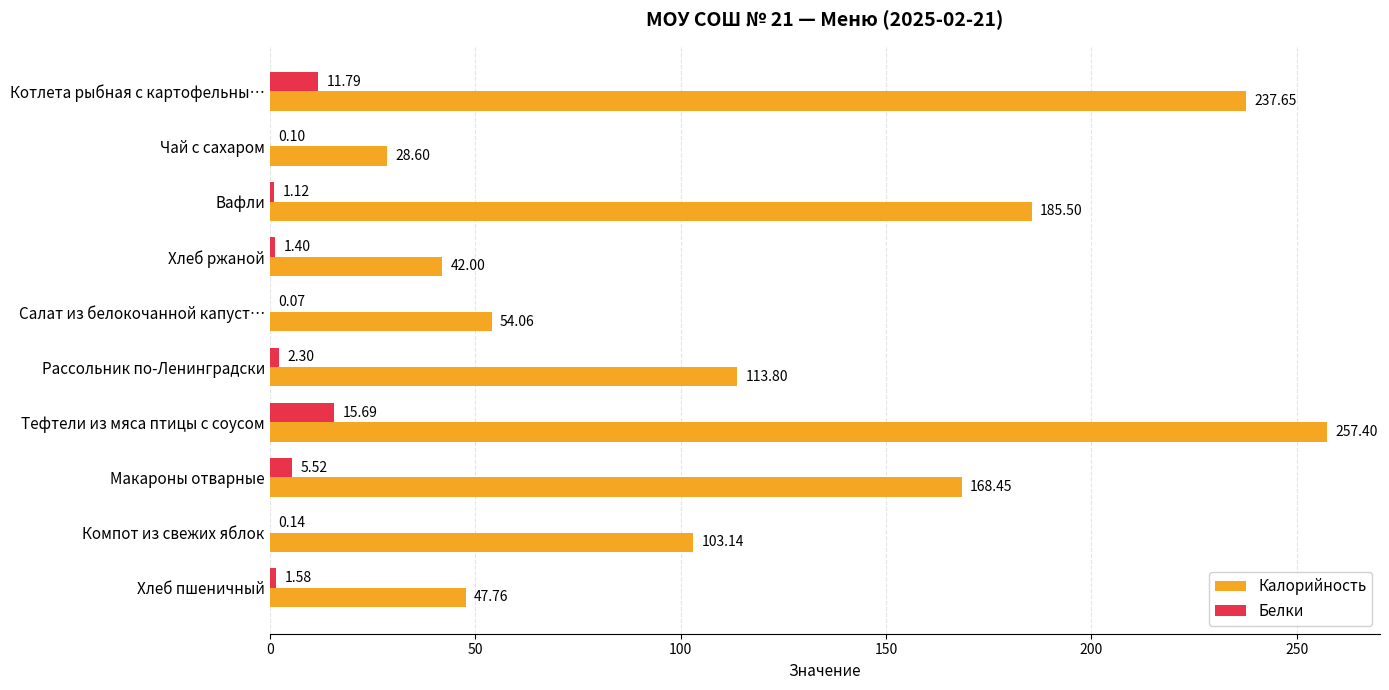

Between Чай с сахаром and Салат из белокочанной капуст…, which series saw the biggest shift?

Калорийность